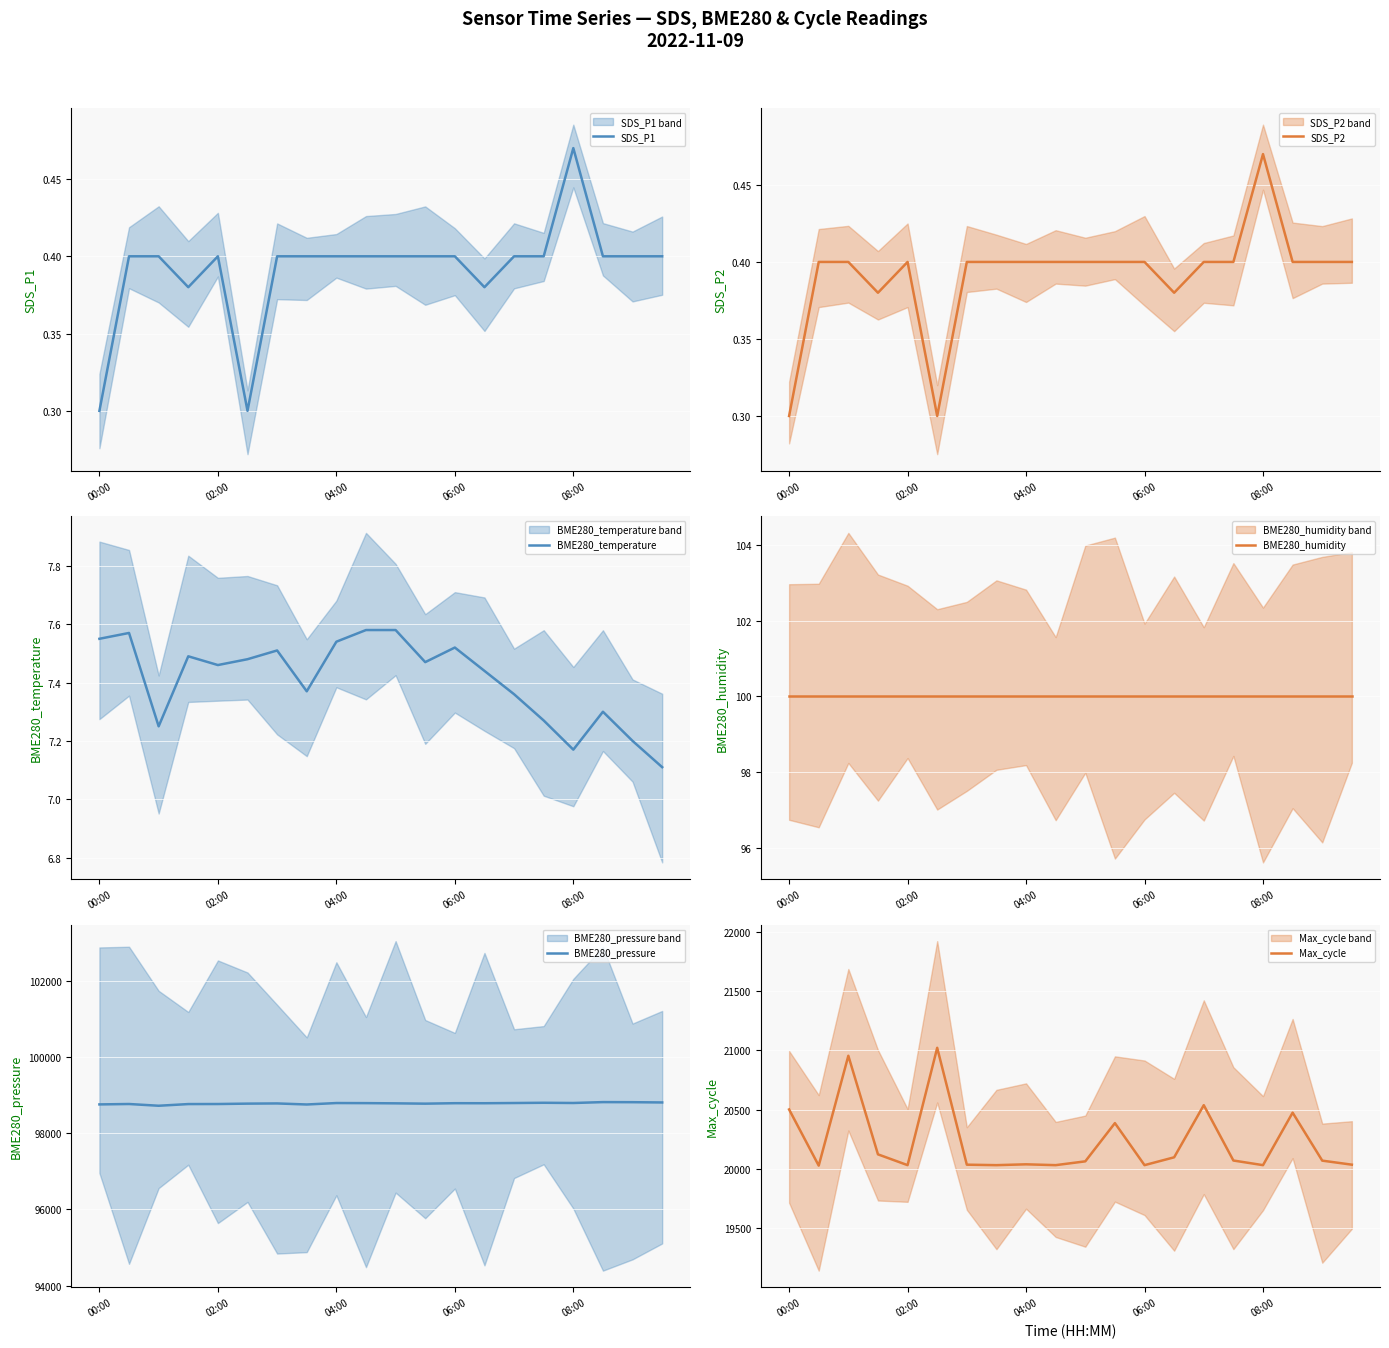

What is the sum of all SDS_P2 values?

7.8